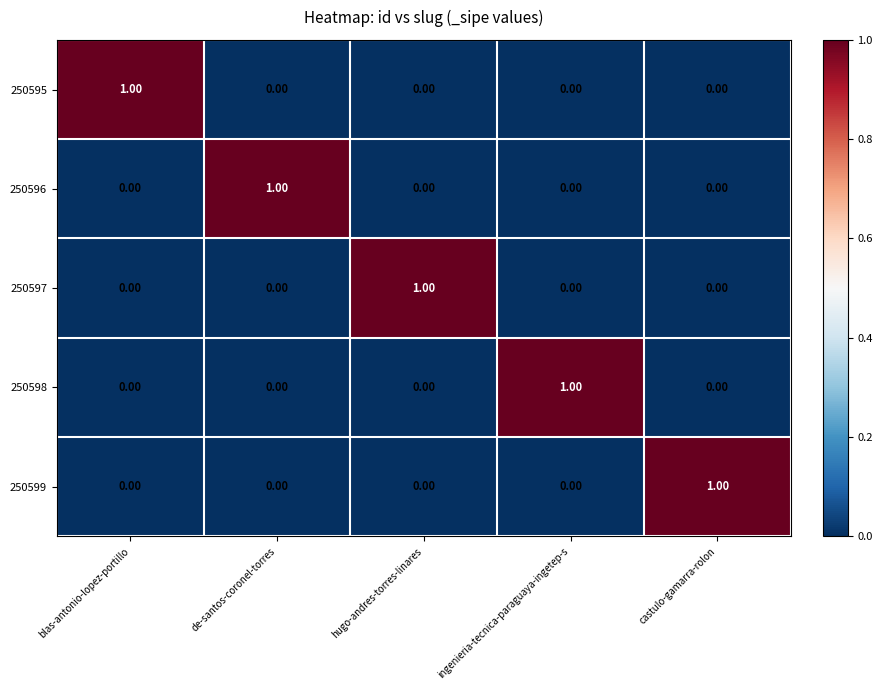

At how many categories does at least one series exceed 0?

5